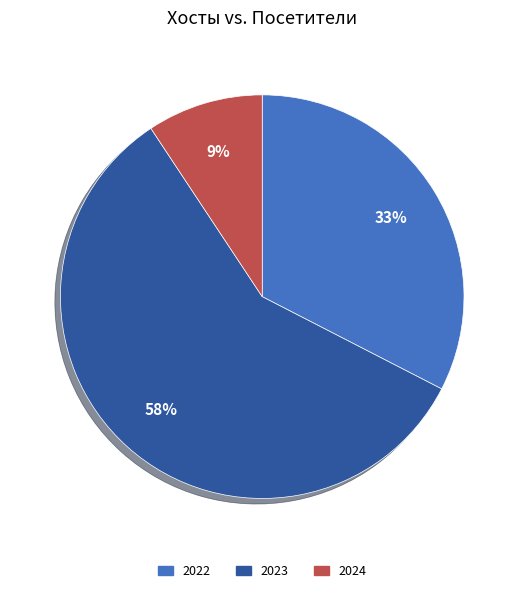

Does any single category account for the majority?

Yes